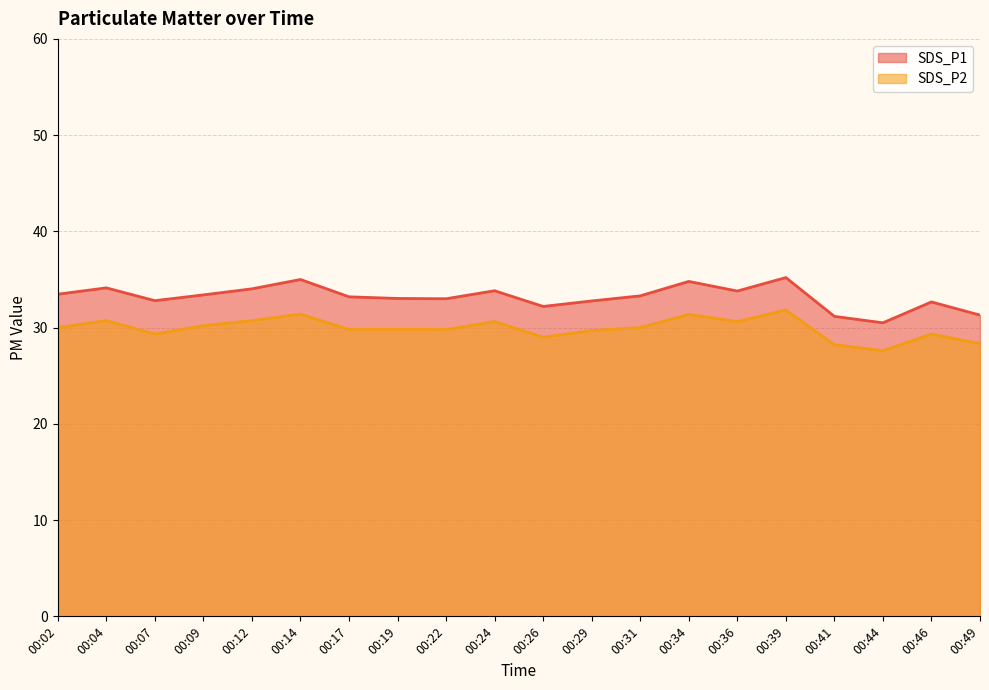

What is the sum of the SDS_P1 values at 00:34 and 00:39?

70.0